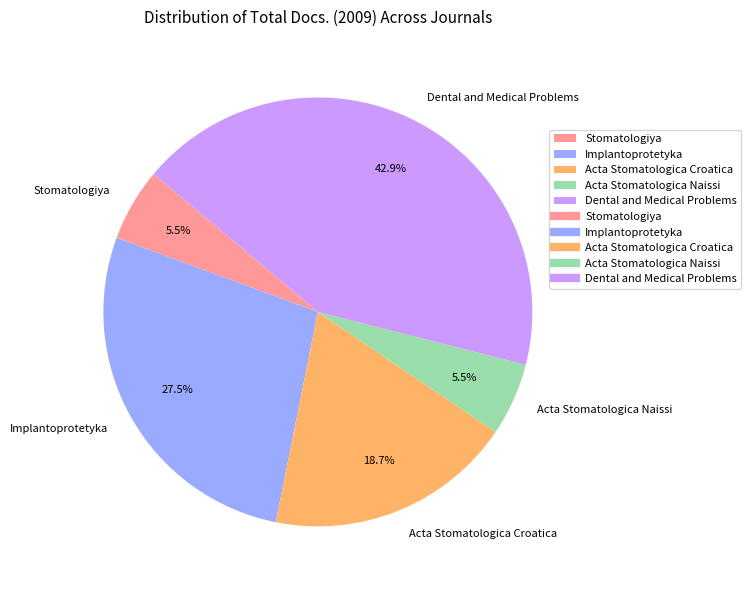

What is the largest slice in the pie chart?

Dental and Medical Problems